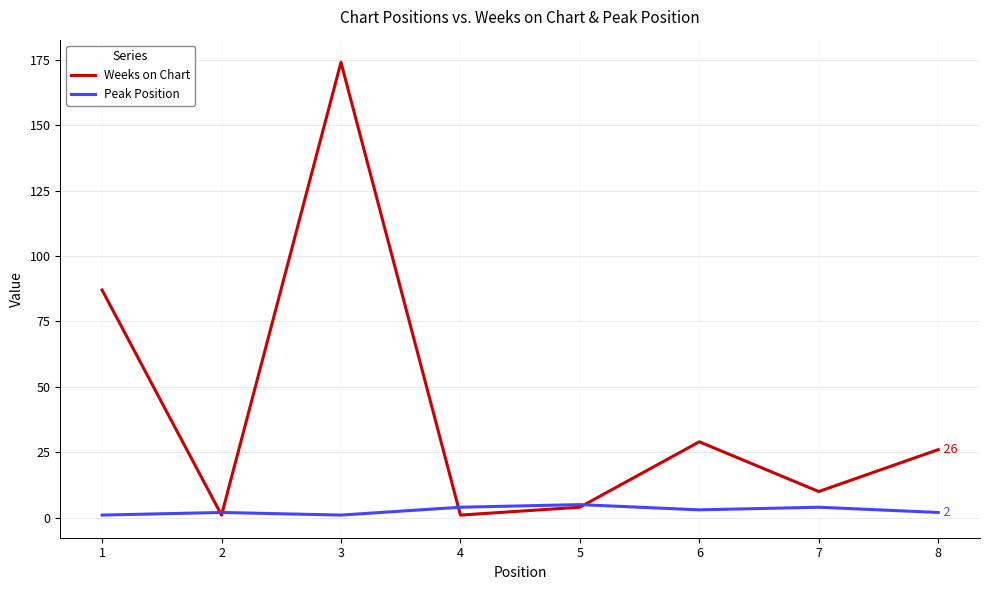

What is the average value of the Weeks on Chart series?

42